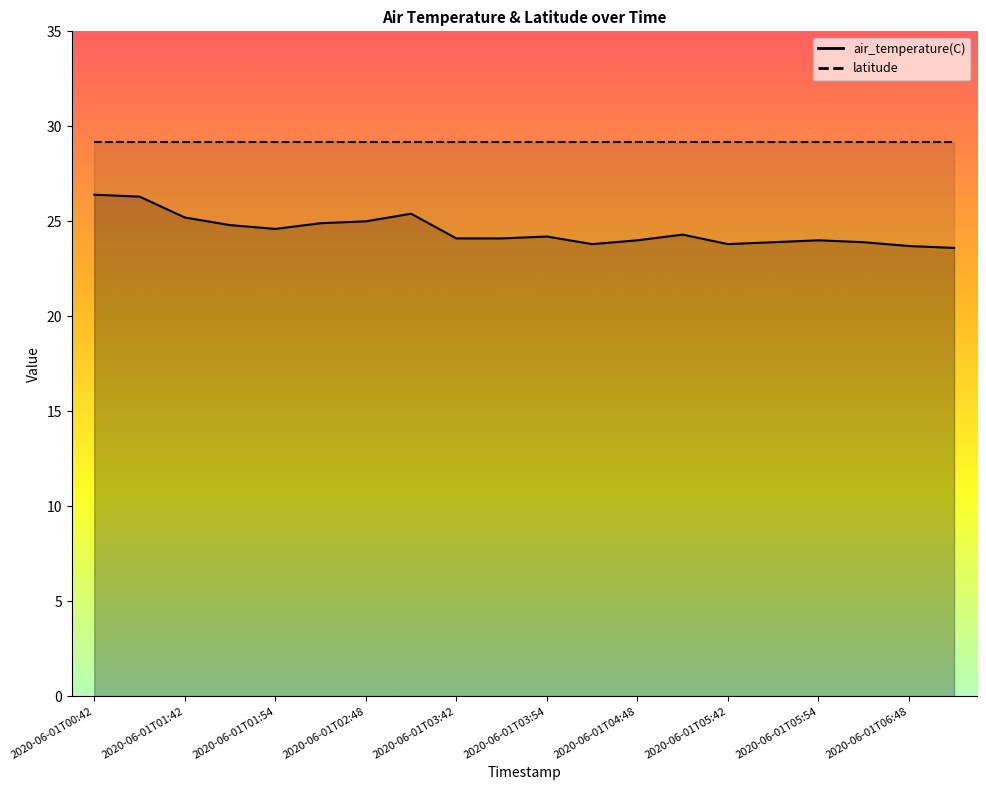

At which label does the data first exceed 24?

2020-06-01T00:42